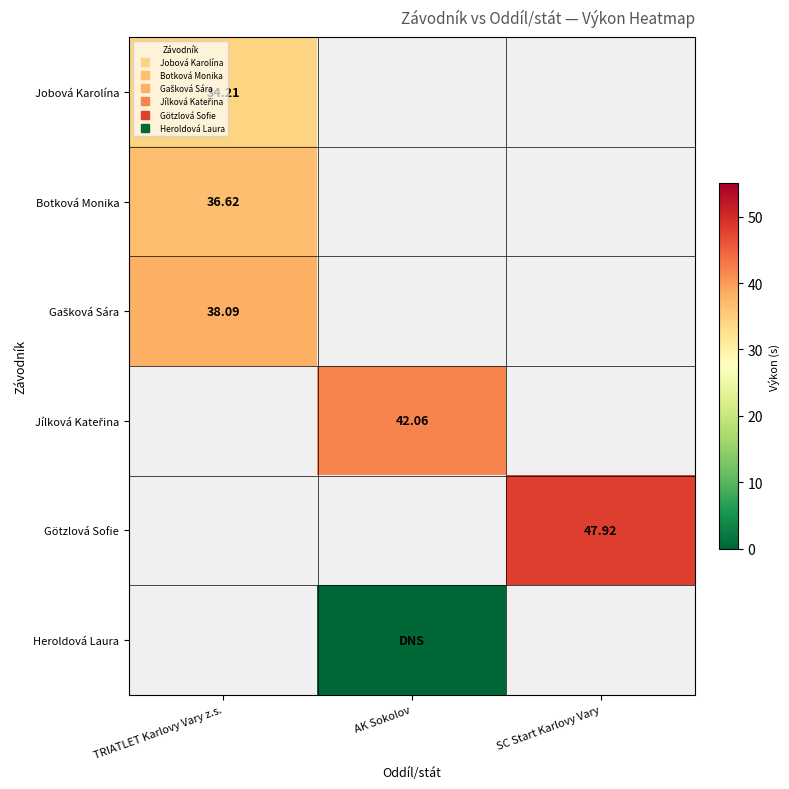

How many values in Jobová Karolína are above zero?

1